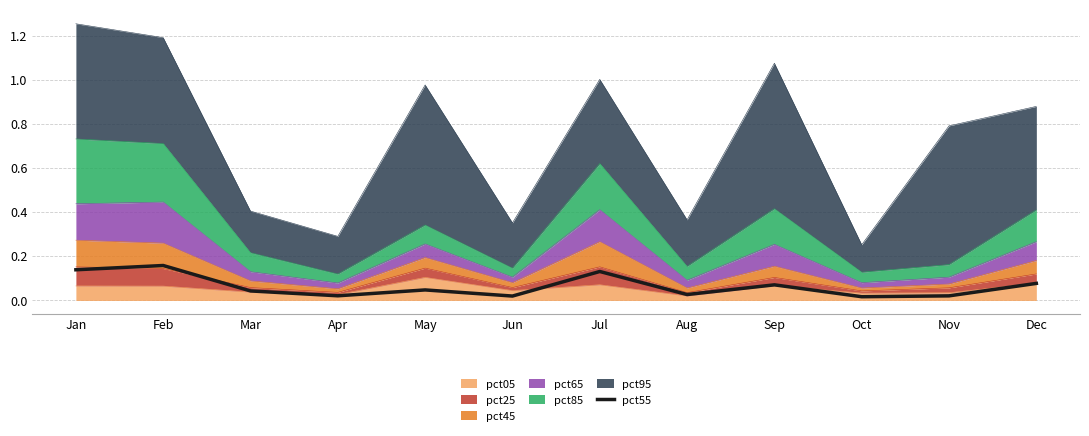

What is the difference between the second highest and second lowest values?

0.1